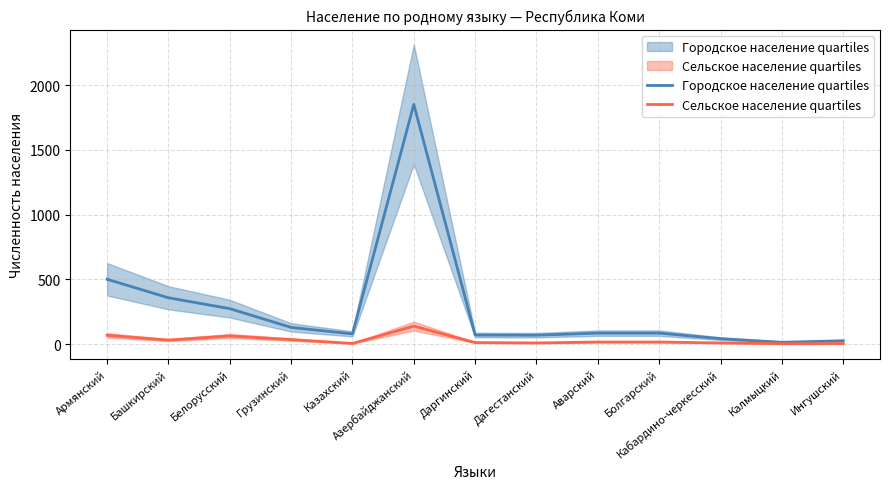

How many interior local peaks does the Городское население series have?

1